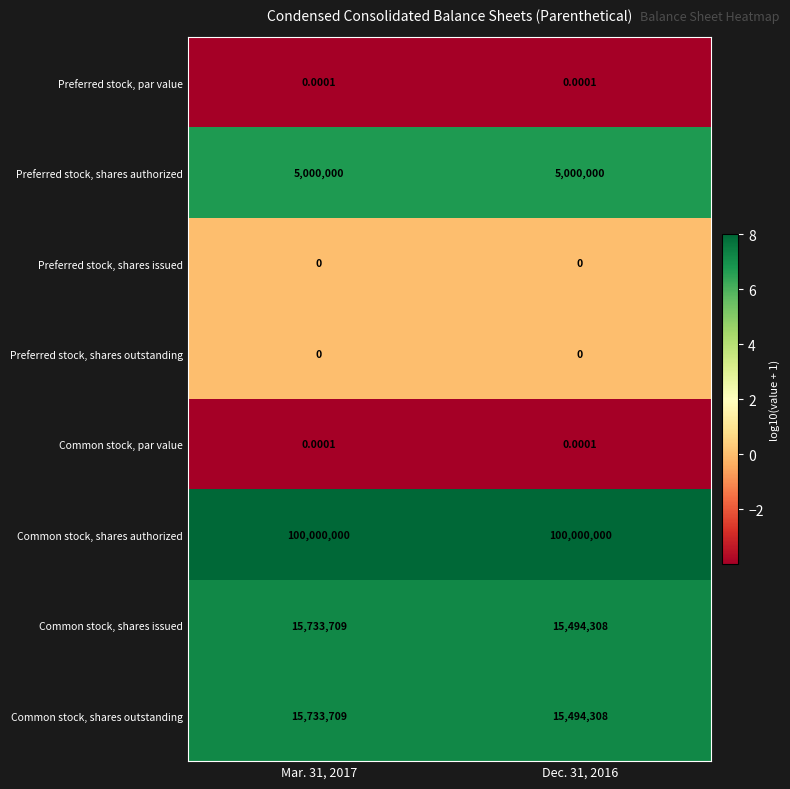

Which series has the largest total across all categories?

Common stock, shares authorized